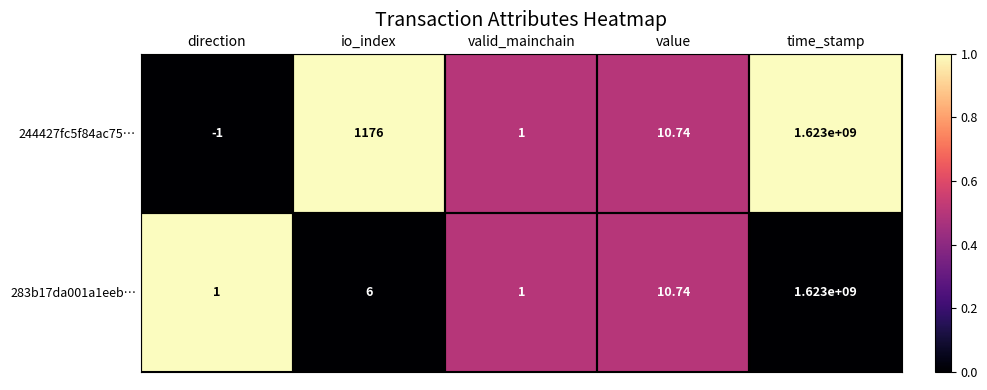

At which category is the sum across all series the highest?

time_stamp